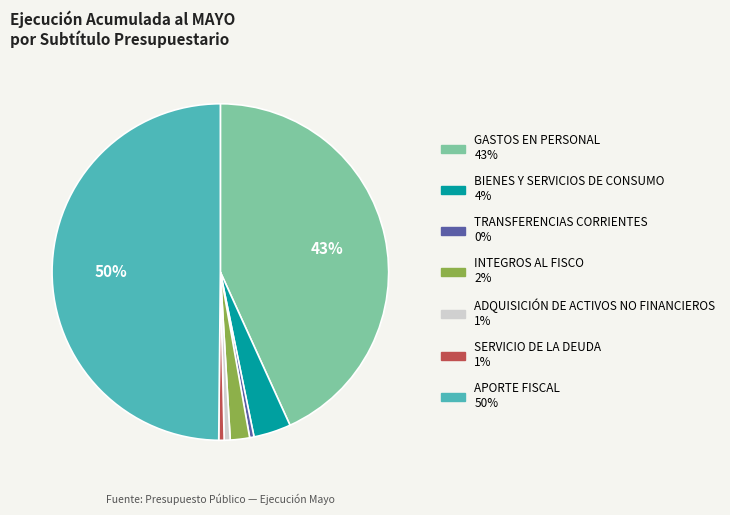

Do TRANSFERENCIAS CORRIENTES and BIENES Y SERVICIOS DE CONSUMO together represent more than half of the pie?

No